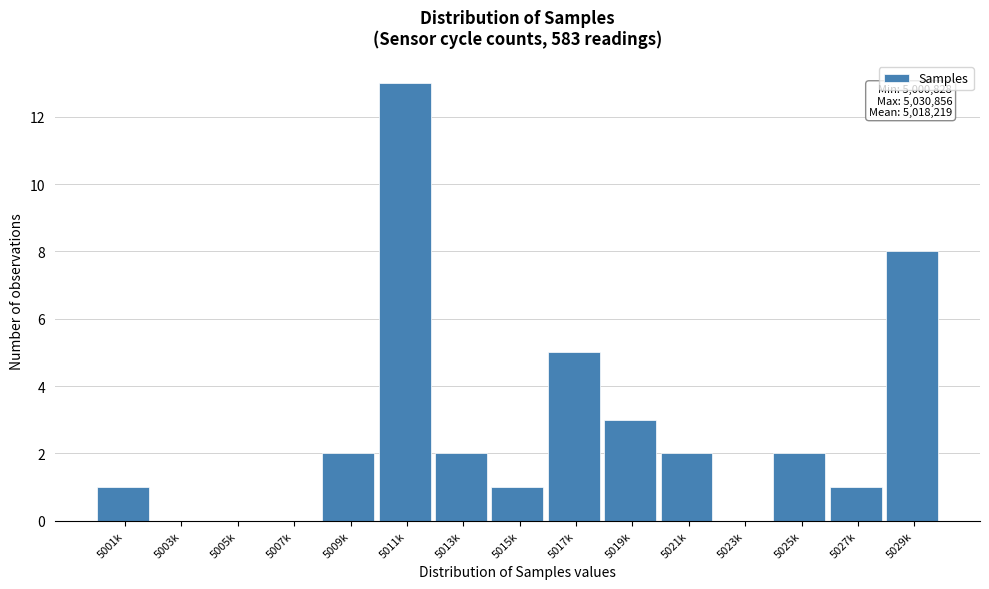

Reading left to right, list all the values displayed in this chart.

5001k=1	5003k=0	5005k=0	5007k=0	5009k=2	5011k=13	5013k=2	5015k=1	5017k=5	5019k=3	5021k=2	5023k=0	5025k=2	5027k=1	5029k=8